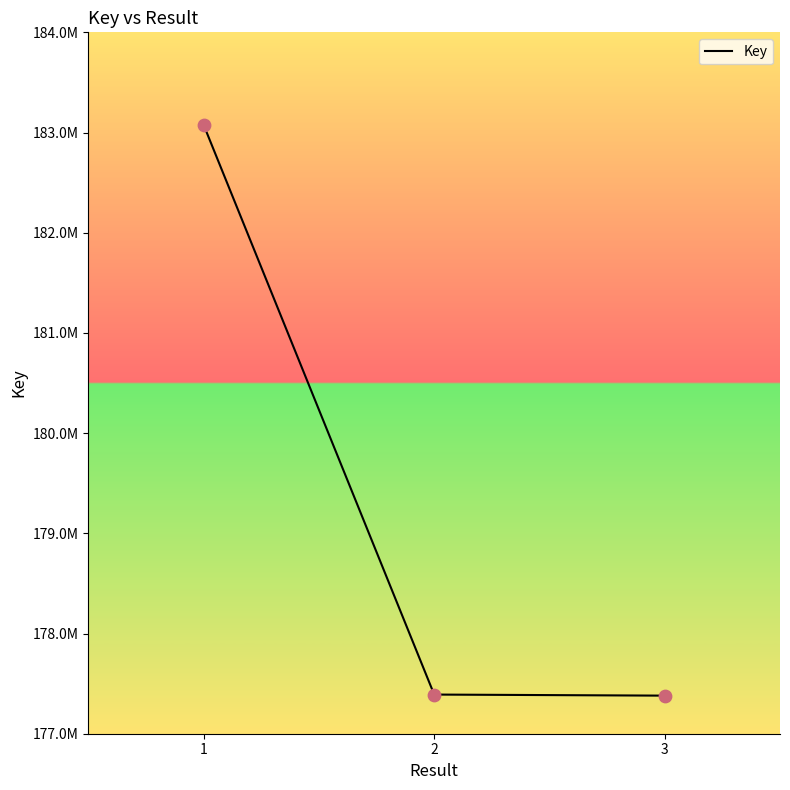

What is the change in value from 1 to 2?

-5684547